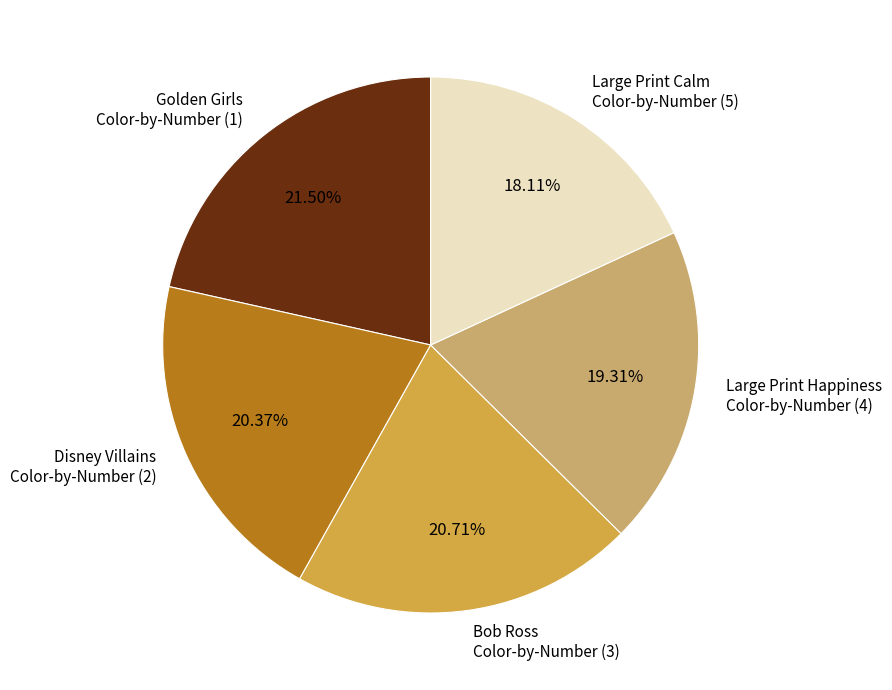

To the nearest percent, what is the difference between the largest and smallest slice percentages?

3%